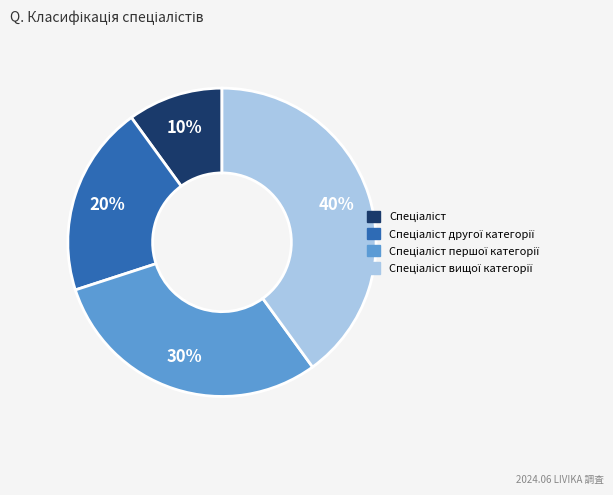

Is there any slice that represents more than half of the pie?

No